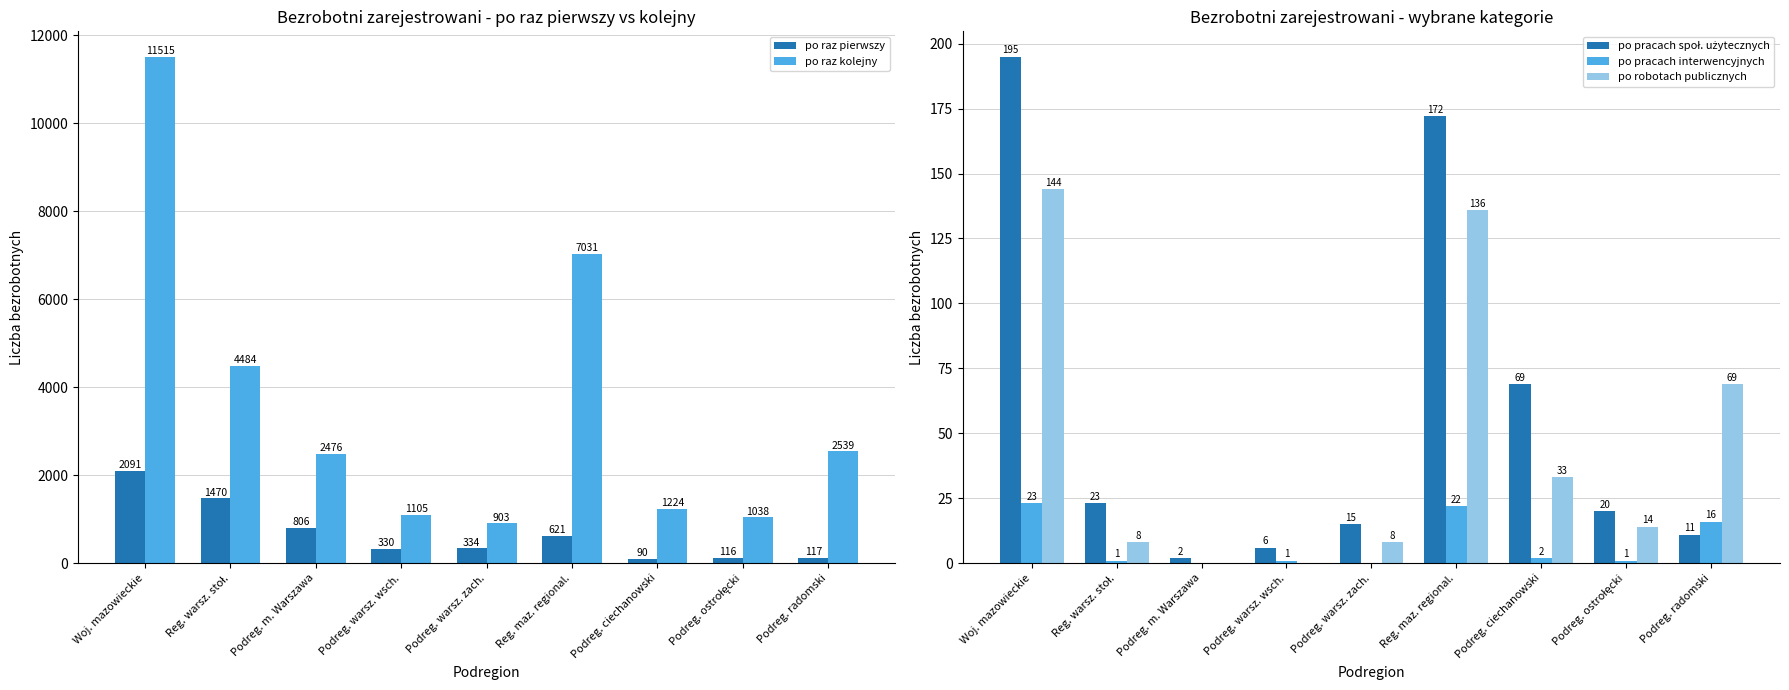

Is it true that po raz pierwszy equals 330 at Podreg. warsz. wsch.?

True